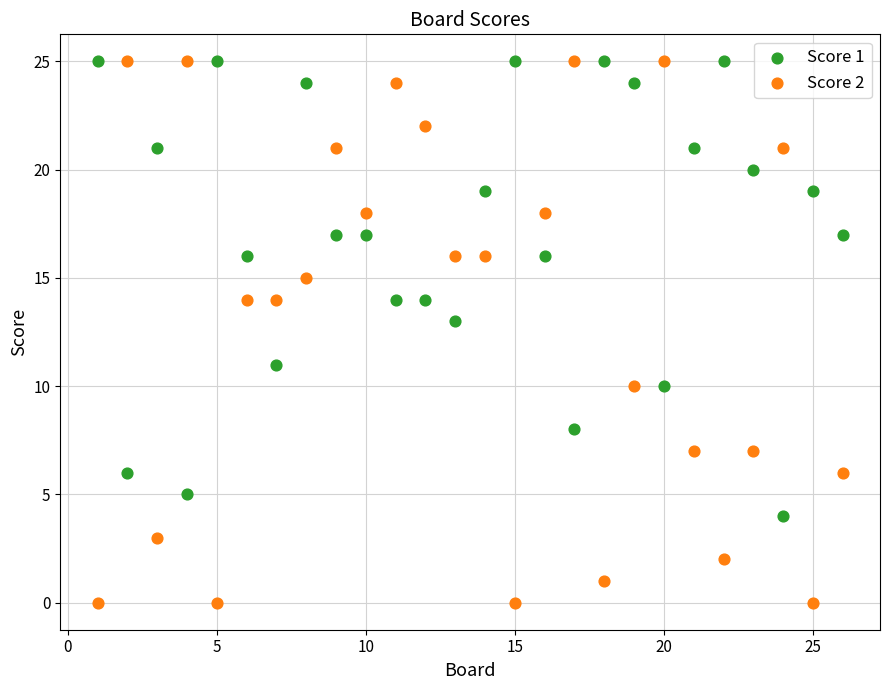

Which series has the largest Y range (max minus min)?

Score 2